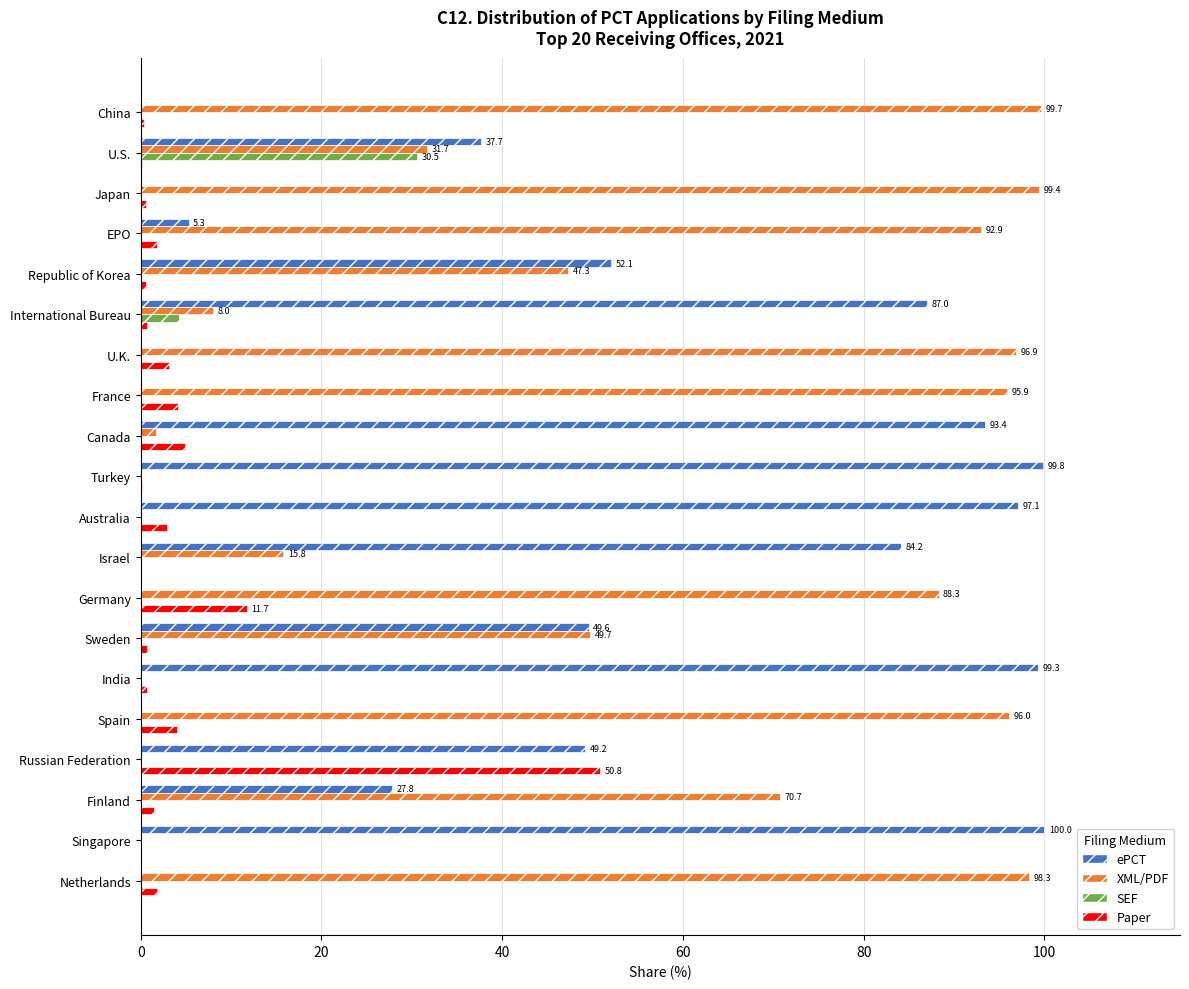

How many data points does each series have?

20